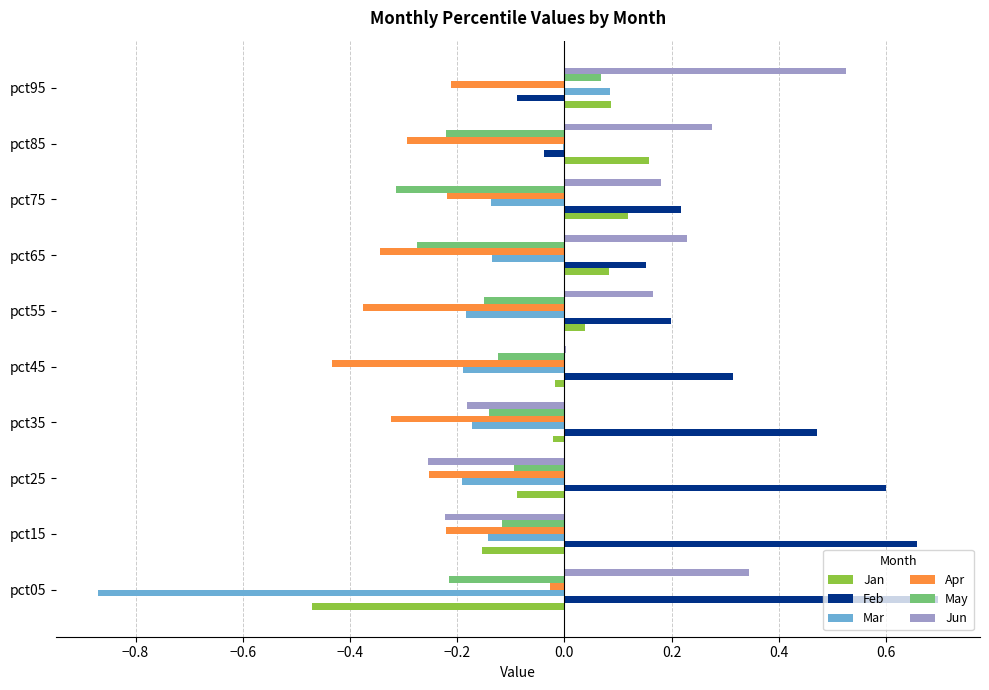

Which series has the largest range (max minus min)?

Mar